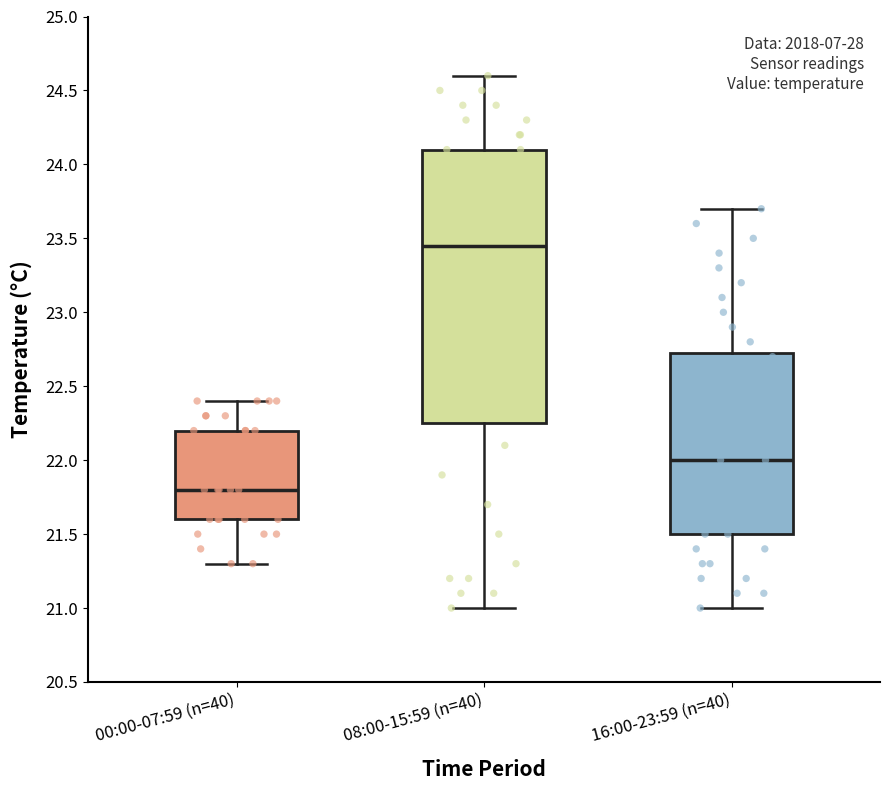

Which box has the lowest median line?

00:00-07:59 (n=40)